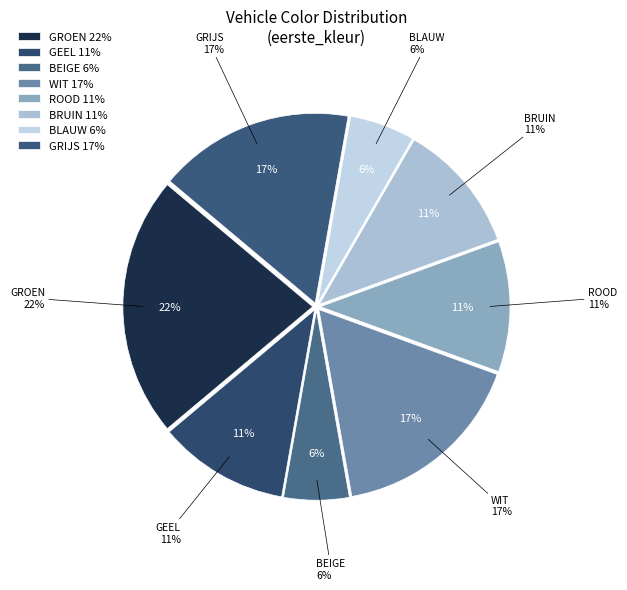

Rank the categories by value from lowest to highest.

BEIGE, BLAUW, GEEL, ROOD, BRUIN, WIT, GRIJS, GROEN